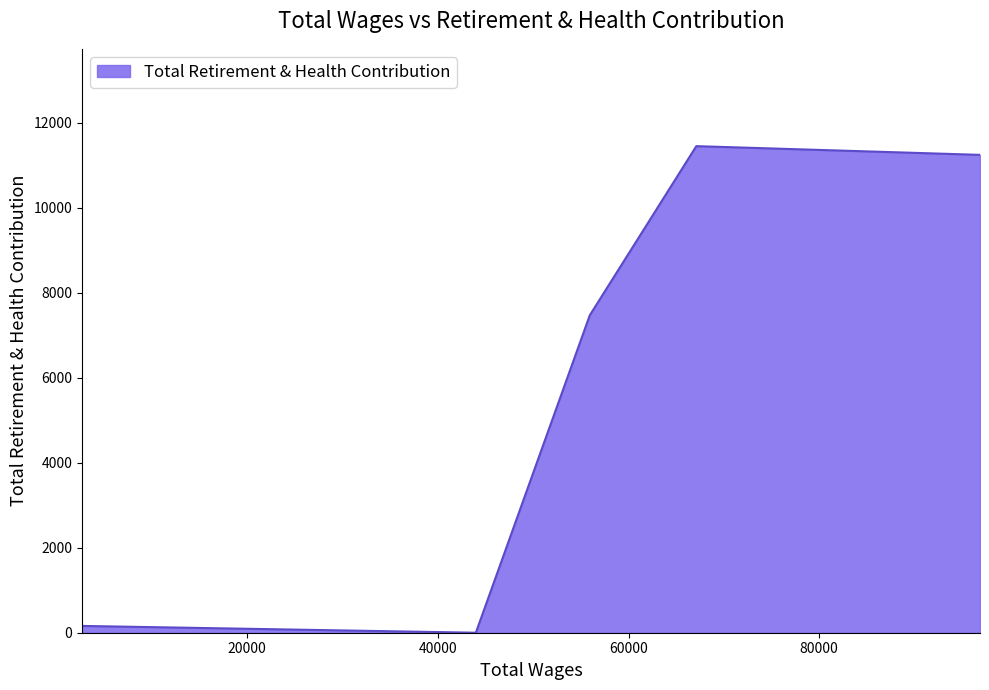

Does the chart have visible grid lines?

No